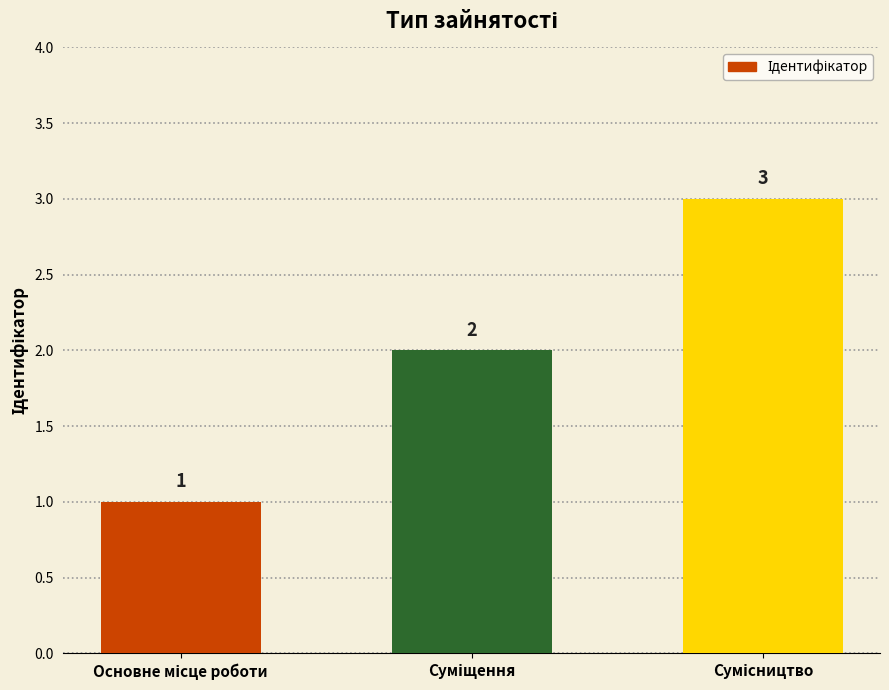

What is the greatest value displayed?

3